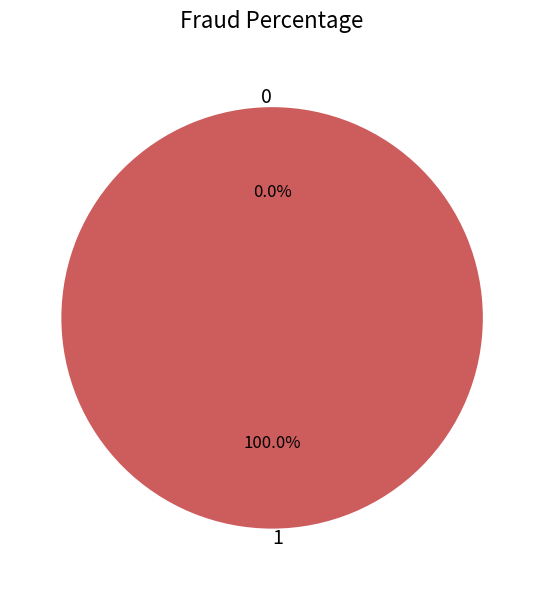

How many slices are in this pie chart?

2